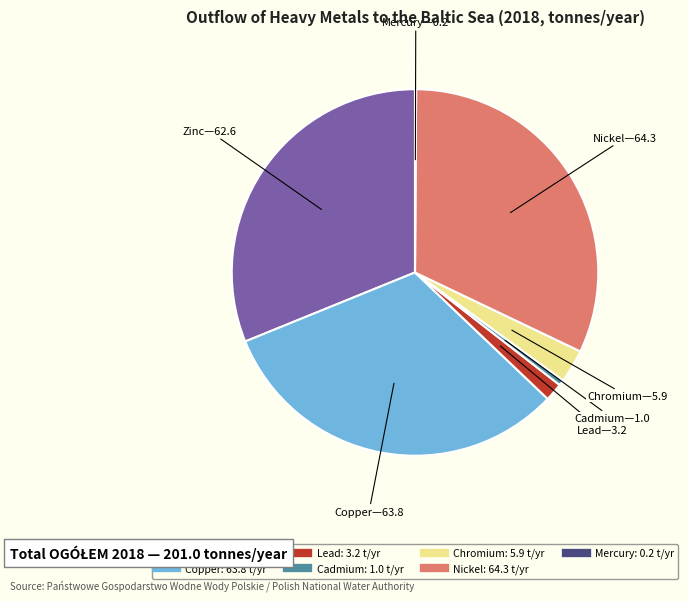

Is it true that Zinc is 16% of the pie?

False